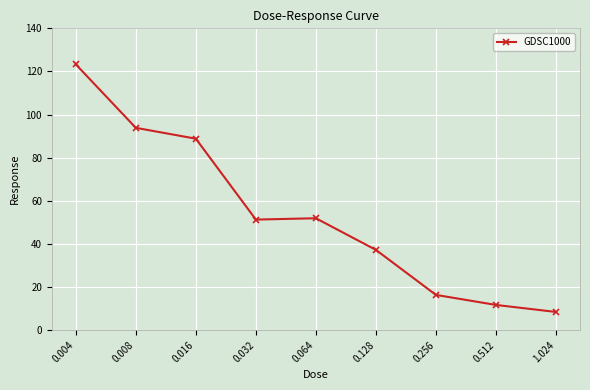

Reading right to left, what are all the values shown in this chart?

8.4	11.7	16.3	37.2	51.9	51.3	88.8	93.9	123.3